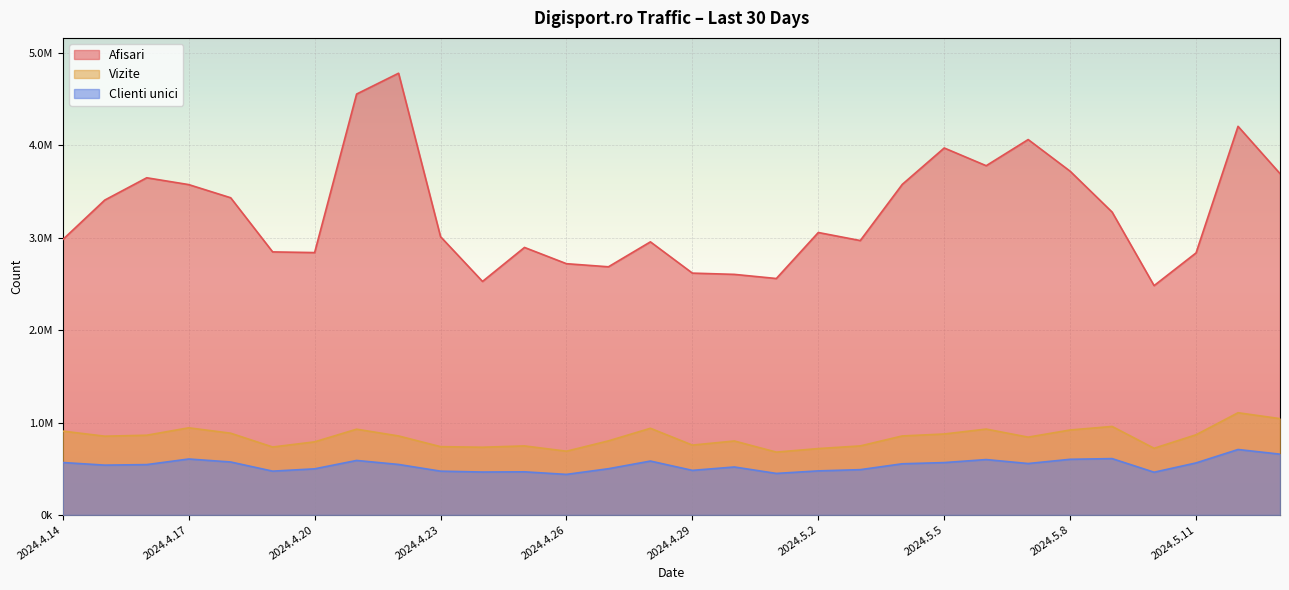

What is the difference between the highest and lowest values at 2024.5.13?

3035812